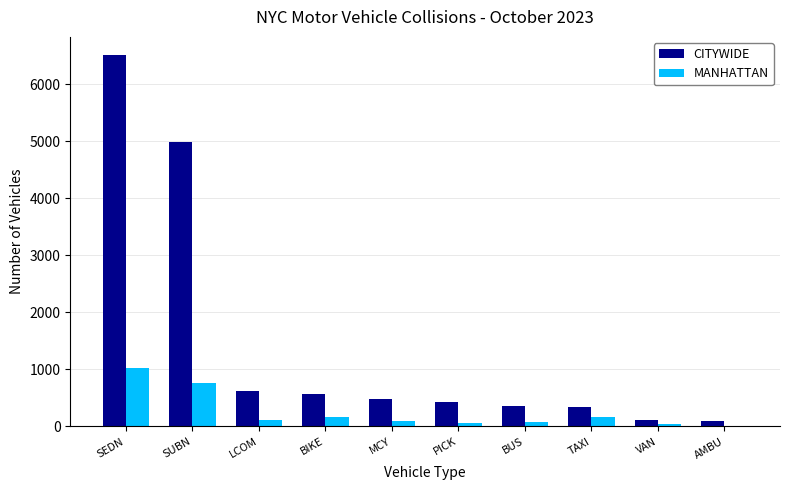

What is the maximum value shown in the chart?

6501